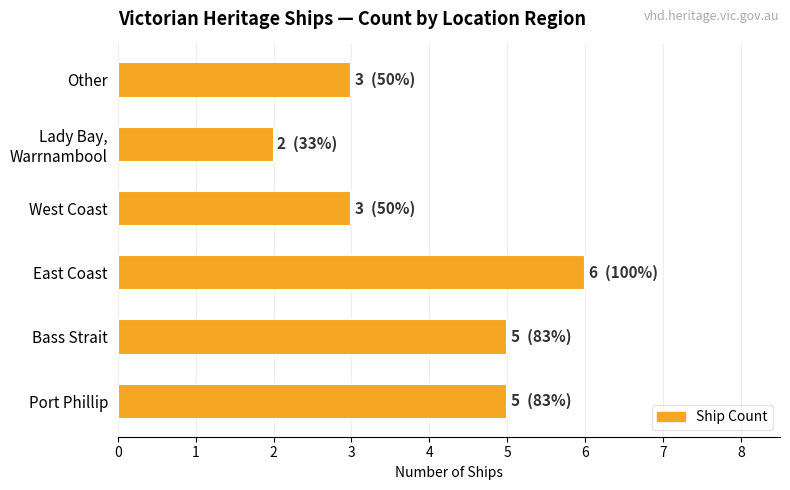

Reading bottom to top, list all the values displayed in this chart.

5	5	6	3	2	3